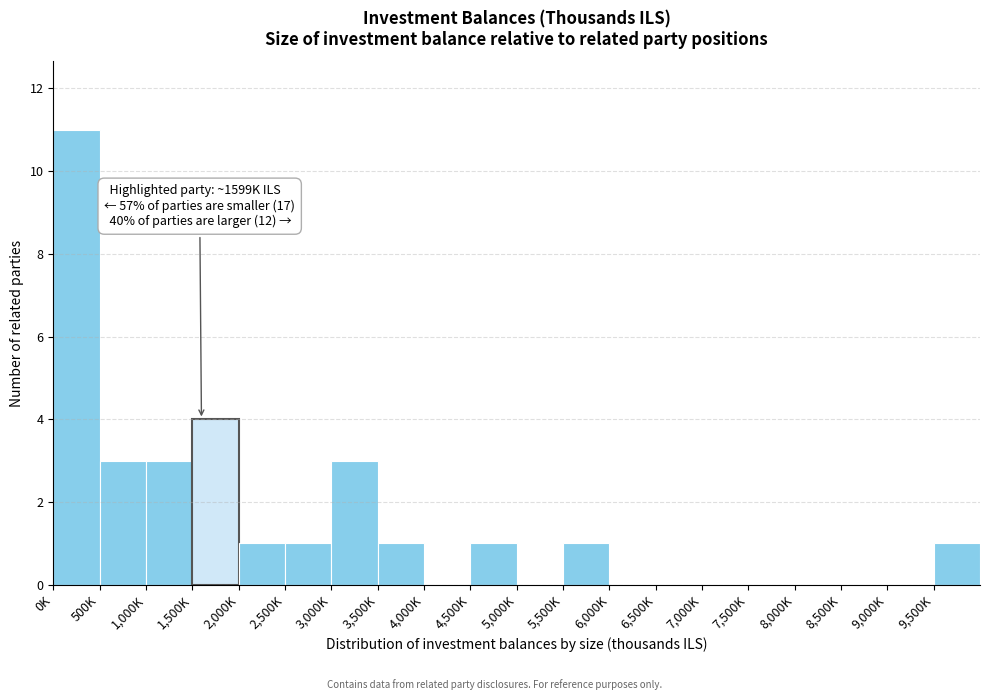

The chart shows a value of -5 at 8,500K. True or false?

False